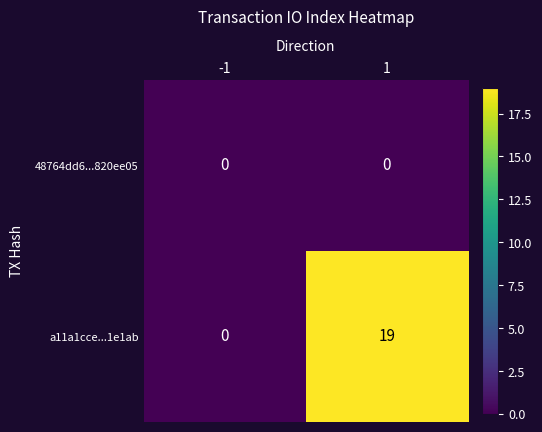

Is it true that 48764dd6...820ee05 equals 0 at -1?

True